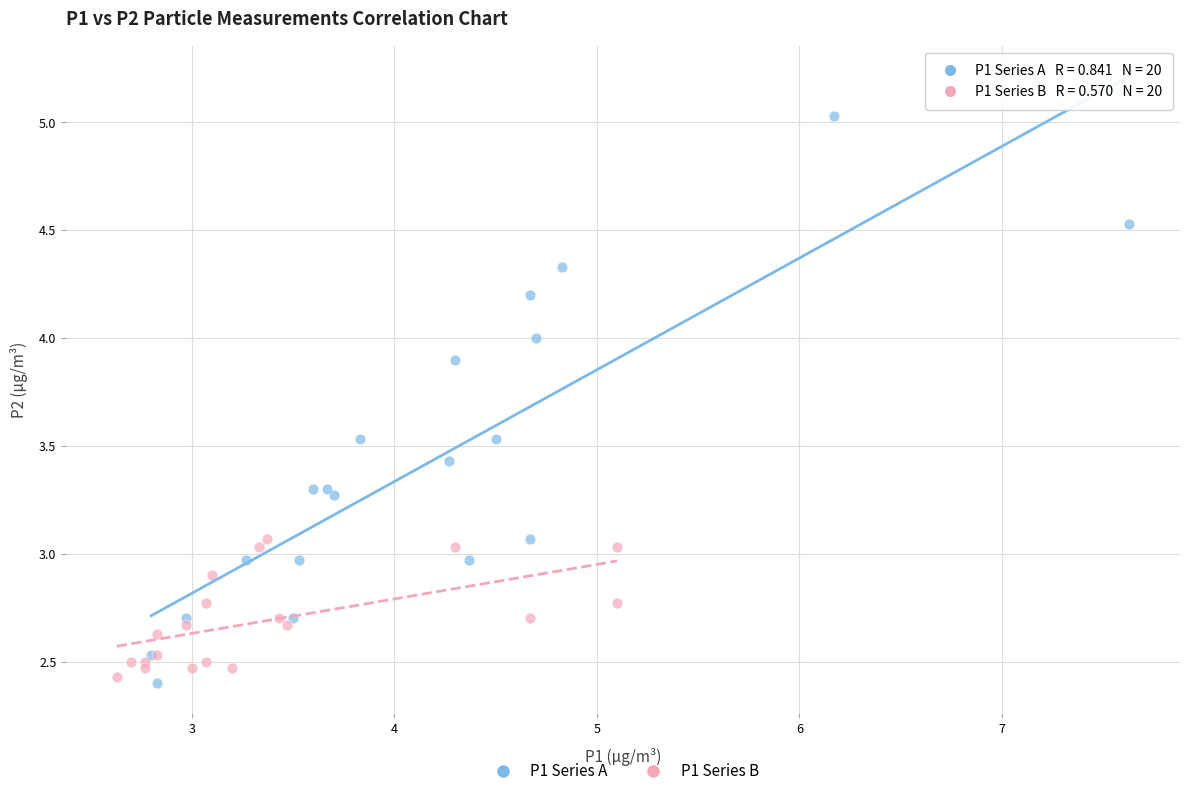

Which series contains the highest Y value?

P1 Series A